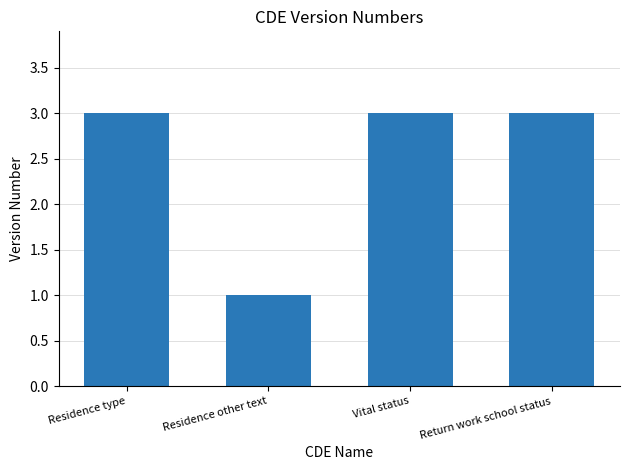

Approximately how many times larger is the value at Residence type compared to Vital status?

1.0